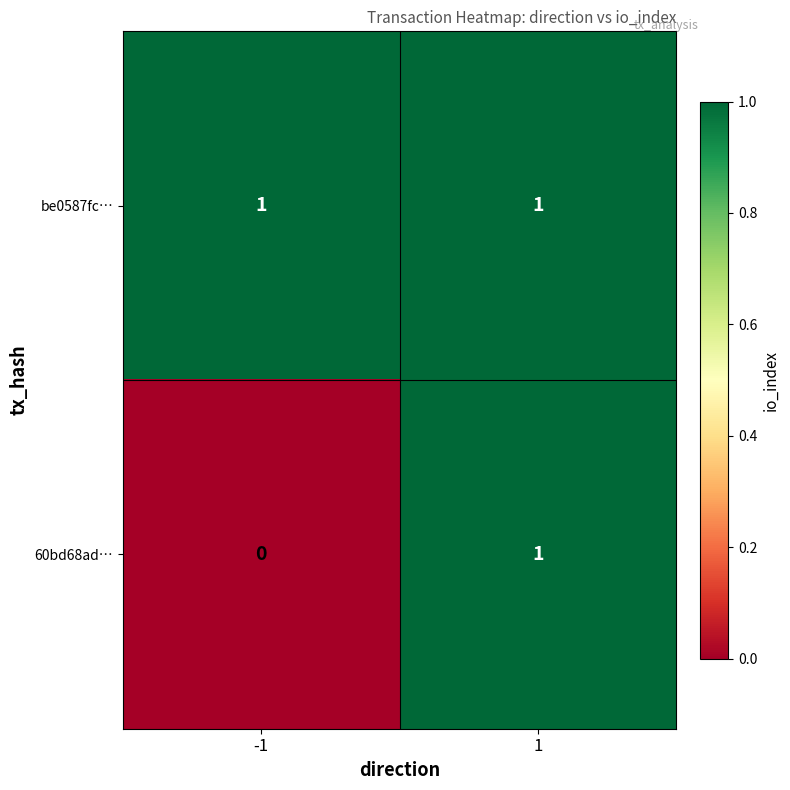

How many distinct data groups are displayed?

2